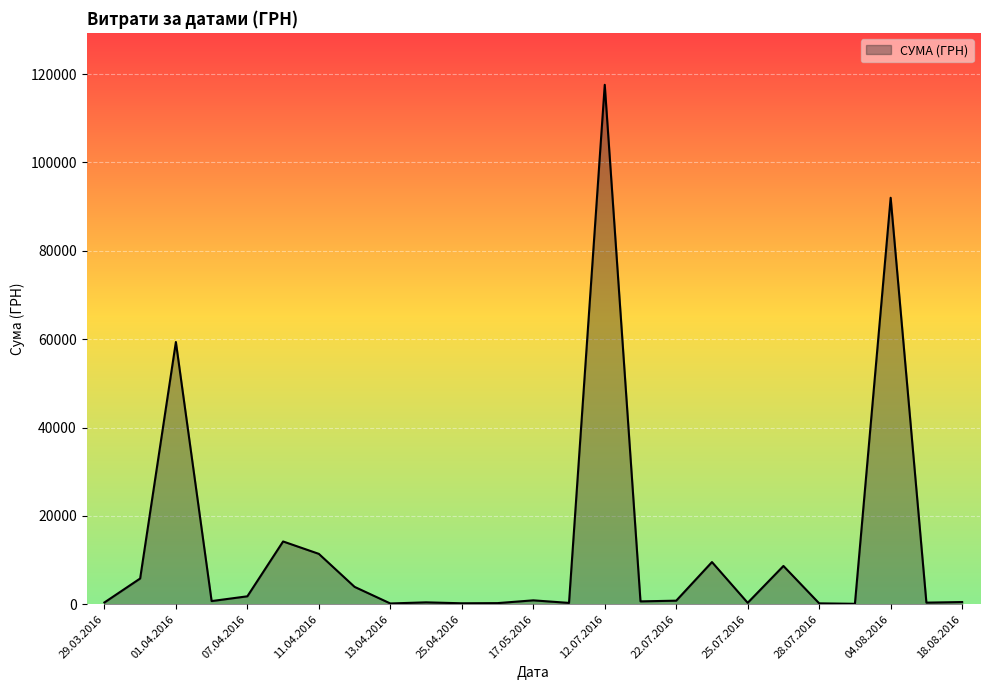

What is the difference between the maximum and minimum values?

117471.0